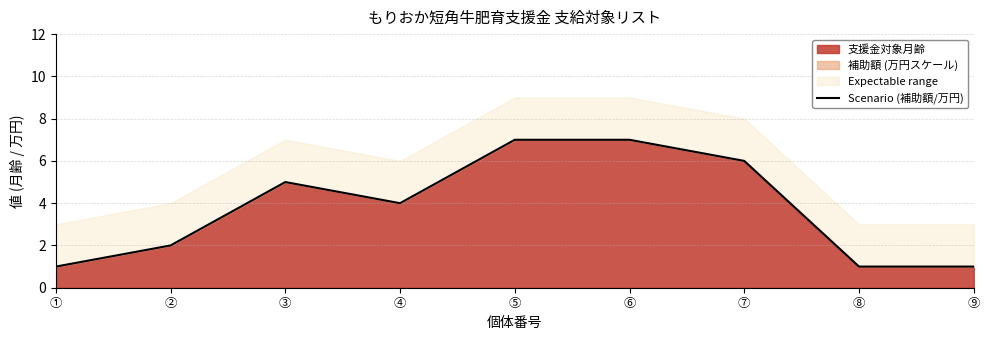

Rank the categories by value from highest to lowest.

⑤, ⑥, ⑦, ③, ④, ②, ①, ⑧, ⑨